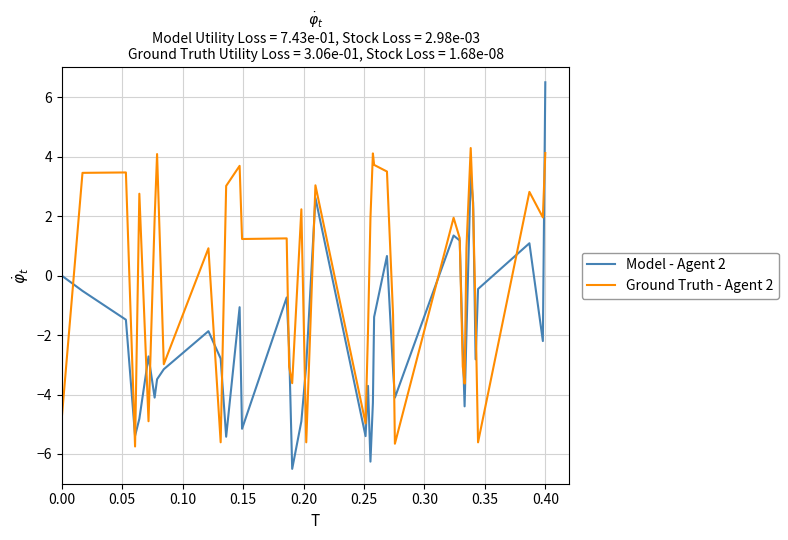

Which series has the largest range (max minus min)?

Model - Agent 2